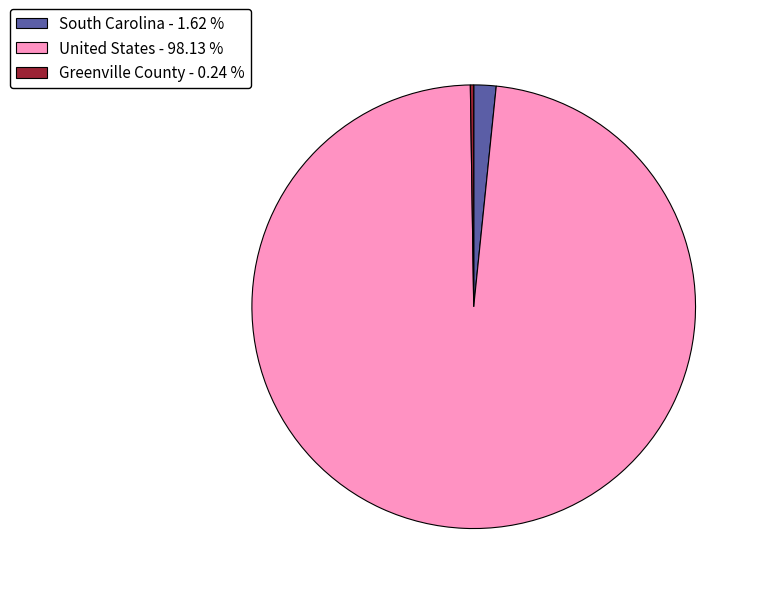

Is there a majority slice in this chart?

Yes